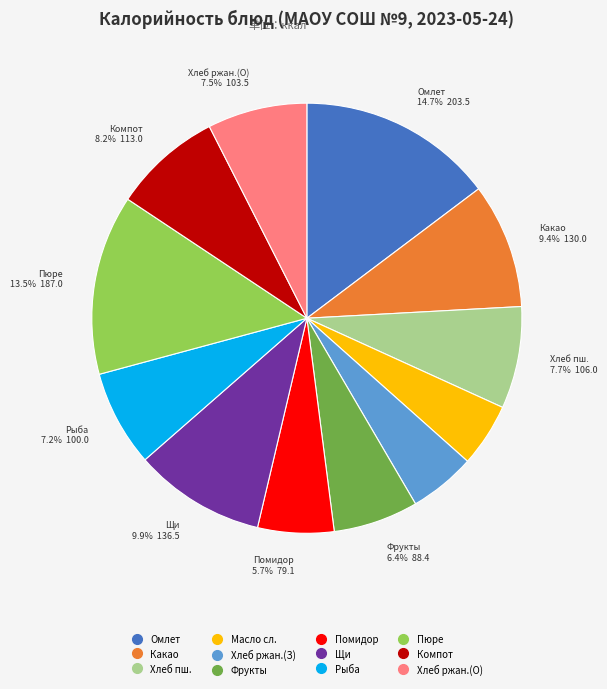

Does any single category account for the majority?

No